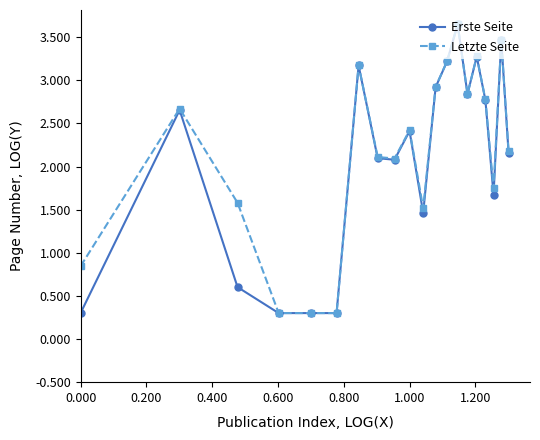

Which series has the widest spread of values?

Letzte Seite